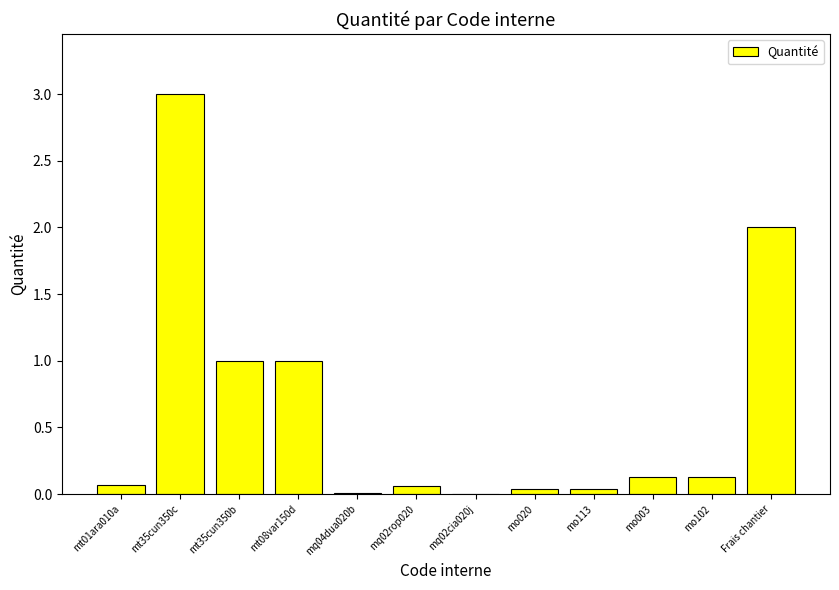

What is the approximate value at Frais chantier?

2.0